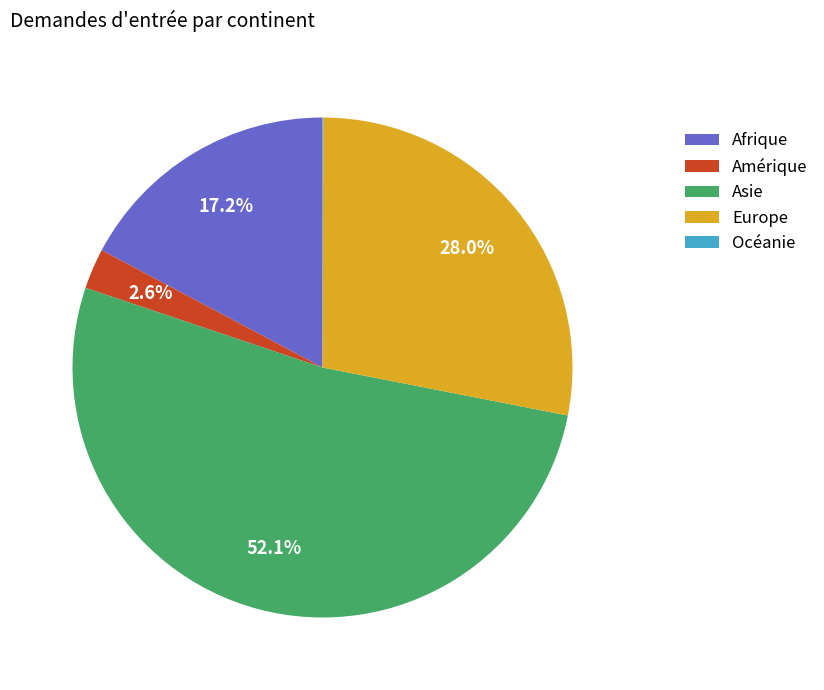

How much of the chart is everything except Afrique?

82.8%